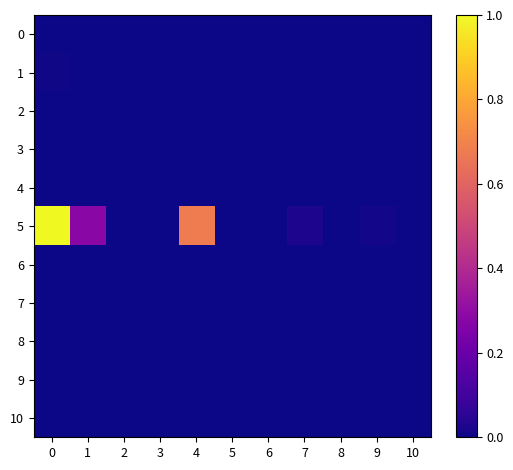

Which series has the largest range (max minus min)?

5